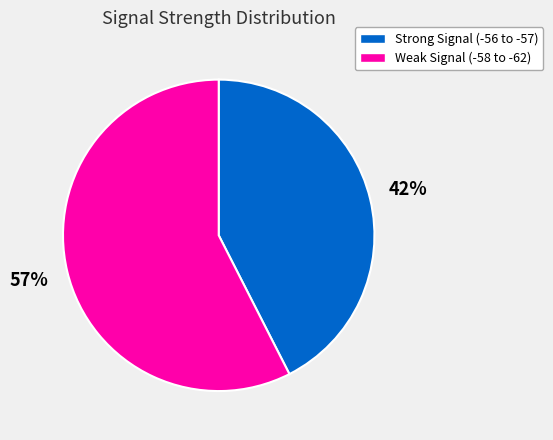

True or false: Strong Signal (-56 to -57) accounts for 43% of the total.

True